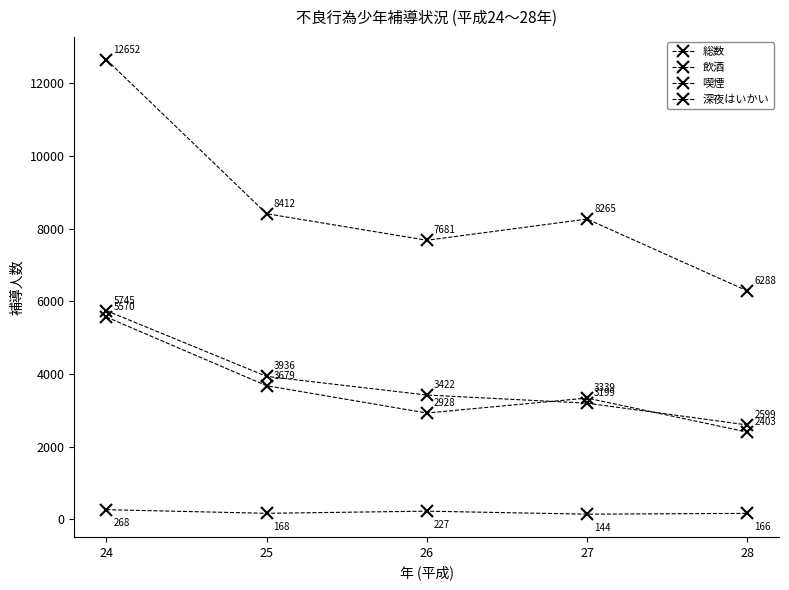

Count the number of categories in the chart.

5